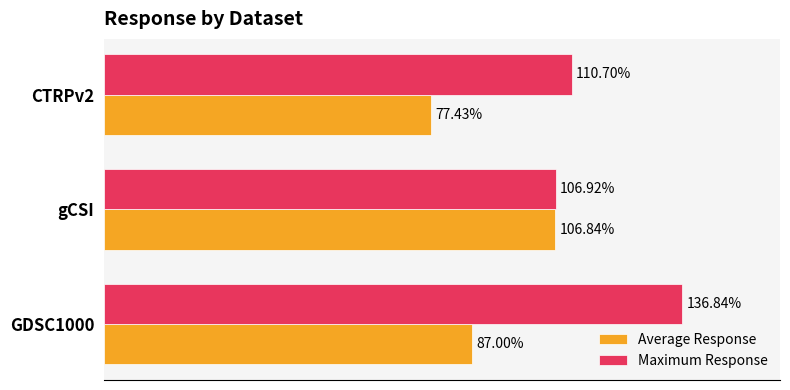

List the series in order of their peak value, highest first.

Maximum Response, Average Response